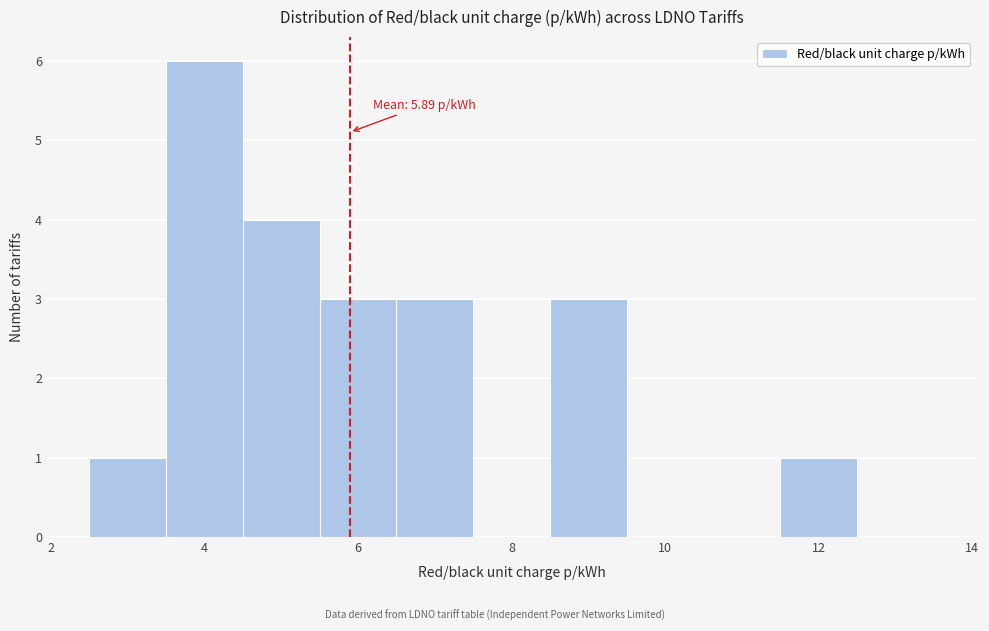

Over which range of the x-axis is the bar tallest?

3.5 to 4.5